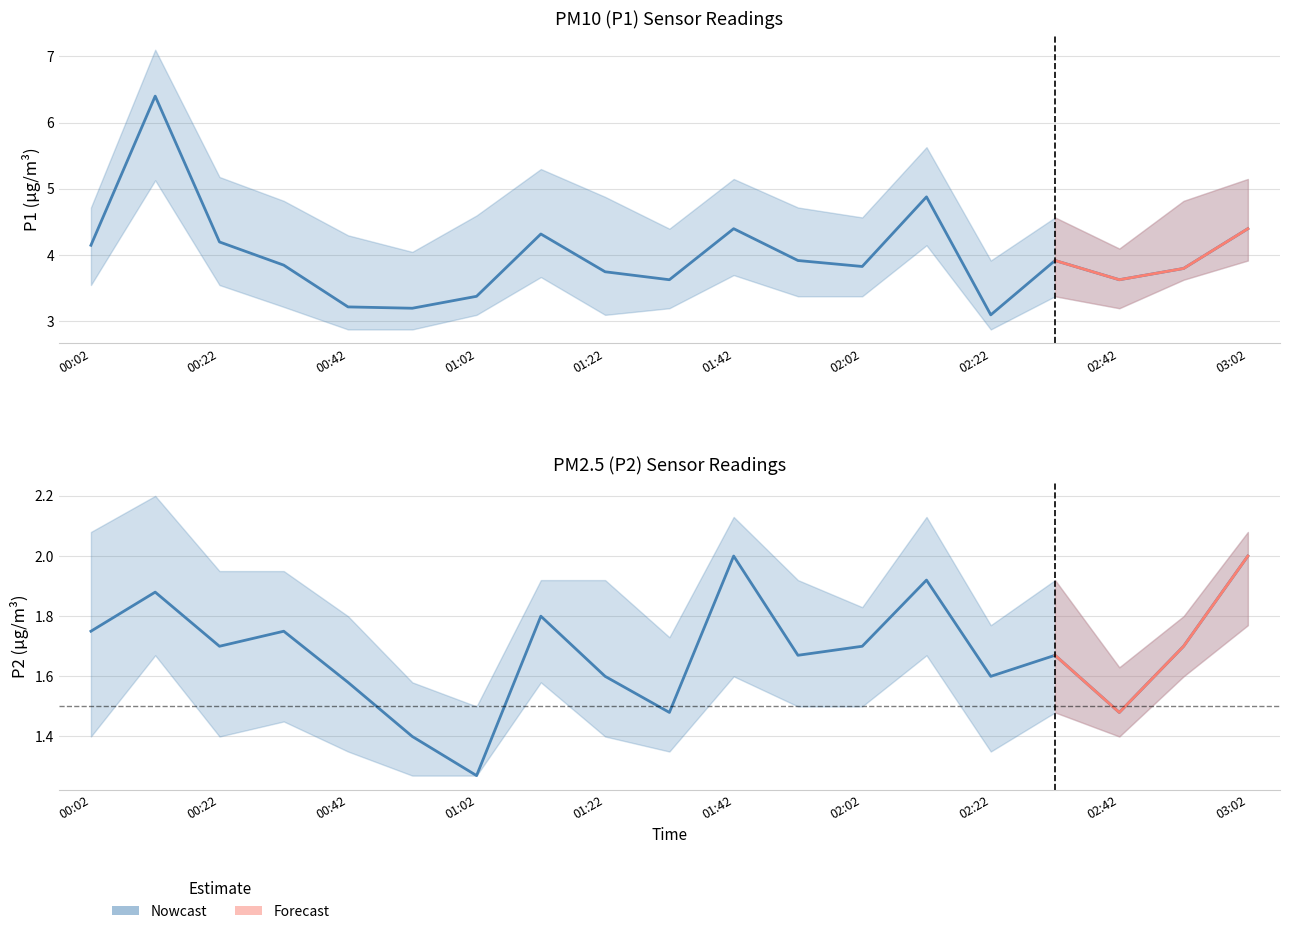

What is the label of the 2nd point from the right?

02:52